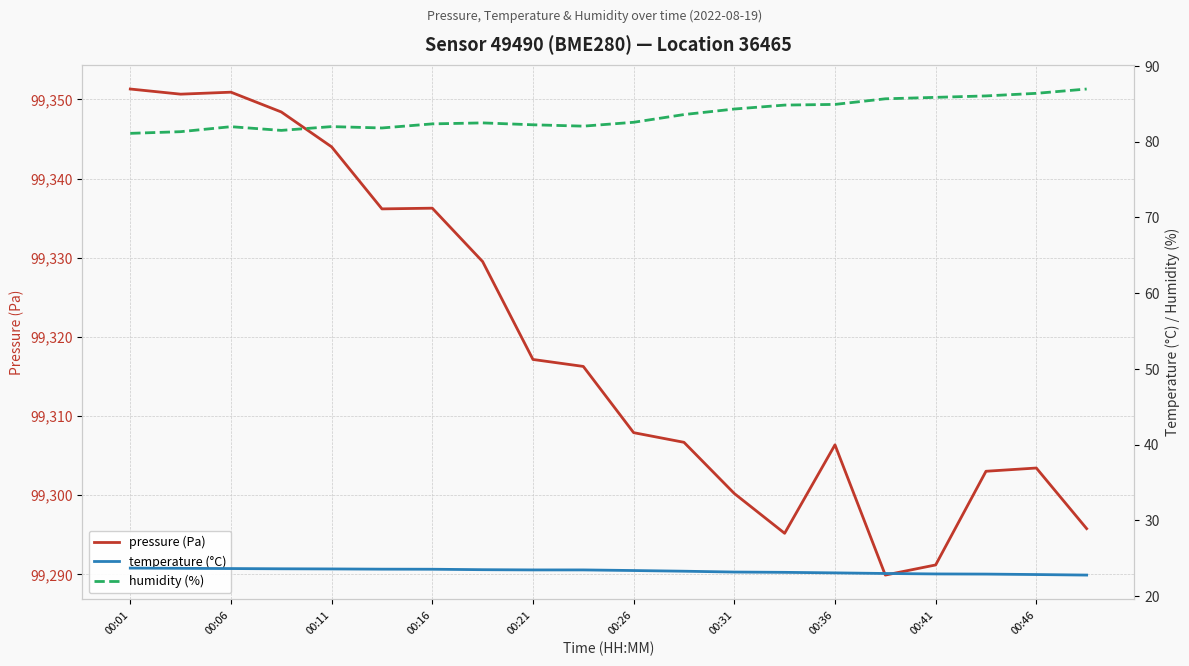

The pressure (Pa) series shows 99306.3 at 00:36. True or false?

True